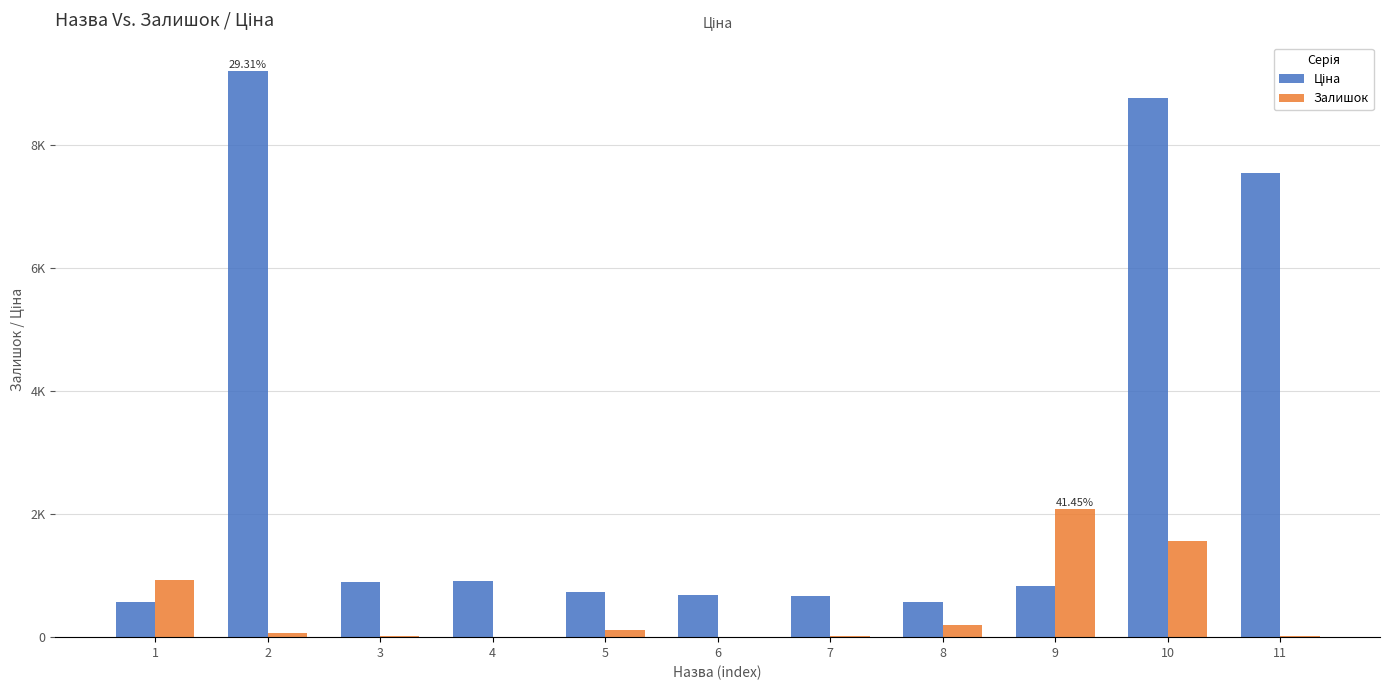

Are the bars grouped side by side (vs. stacked)?

Yes